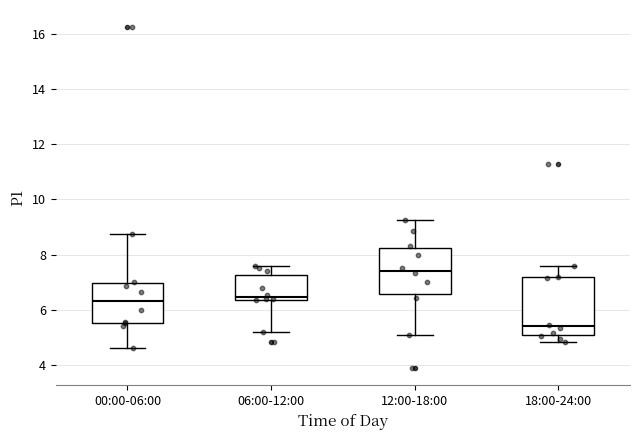

Reading left to right, transcribe this box plot: for each box, give where its median line is, the range the box spans, and where its two whiskers end, as read against the y-axis. The values are not printed on the chart, so give them approximately, as read against the axis.

00:00-06:00: median 6.4, box 5.6 to 7.0, whiskers 4.6 to 8.8
06:00-12:00: median 6.4 (just above the box's lower edge), box 6.4 to 7.2, whiskers 5.2 to 7.6
12:00-18:00: median 7.4, box 6.6 to 8.2, whiskers 5.2 to 9.2
18:00-24:00: median 5.4, box 5.0 to 7.2, whiskers 4.8 to 7.6